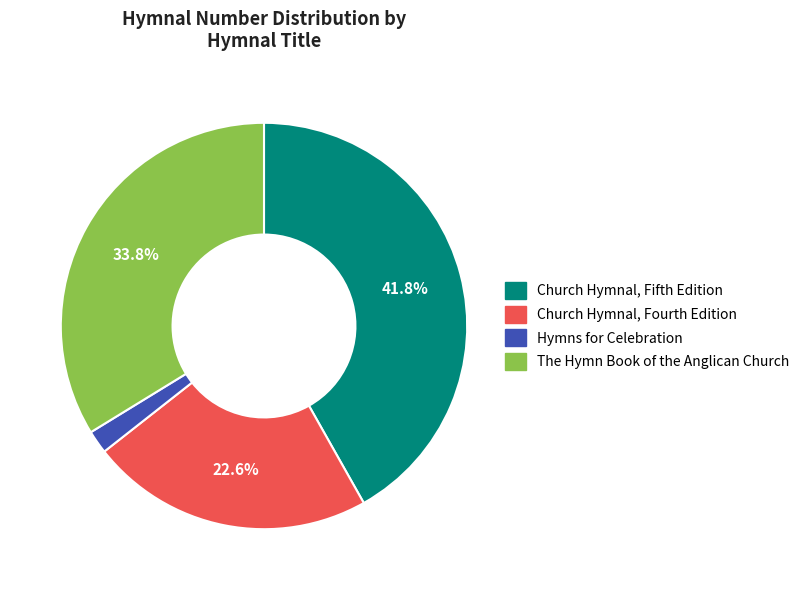

To the nearest percent, what is the average slice percentage?

25%